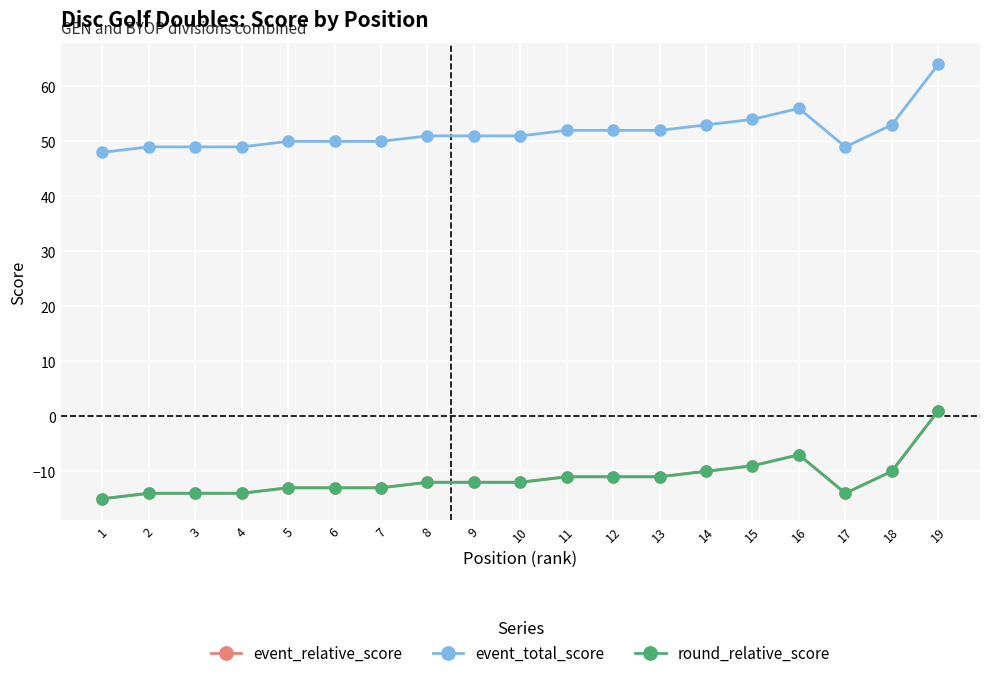

At which category does the chart reach its minimum across all series?

1